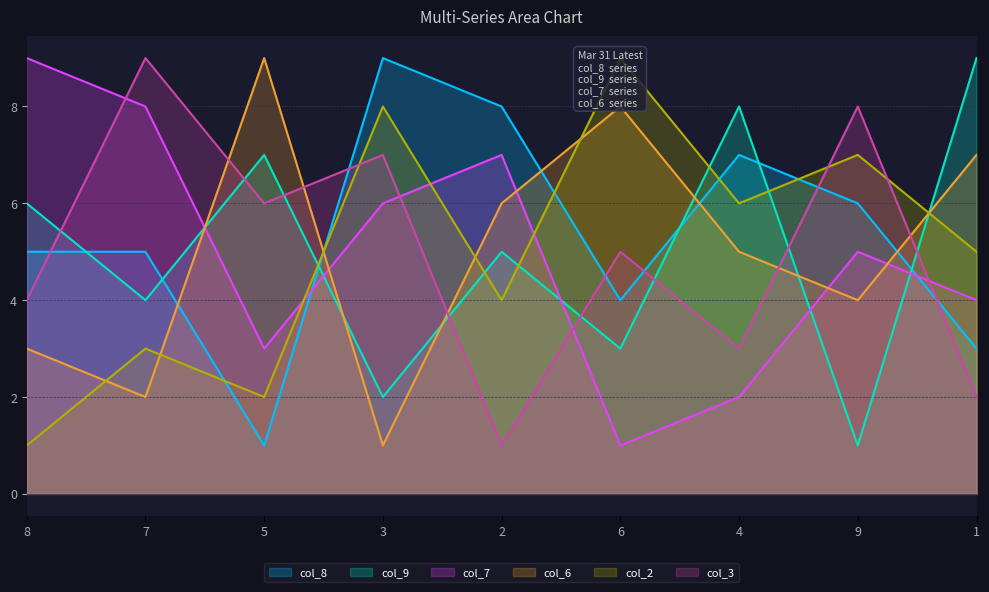

What is the difference between the maximum and minimum values in the col_6 series?

8